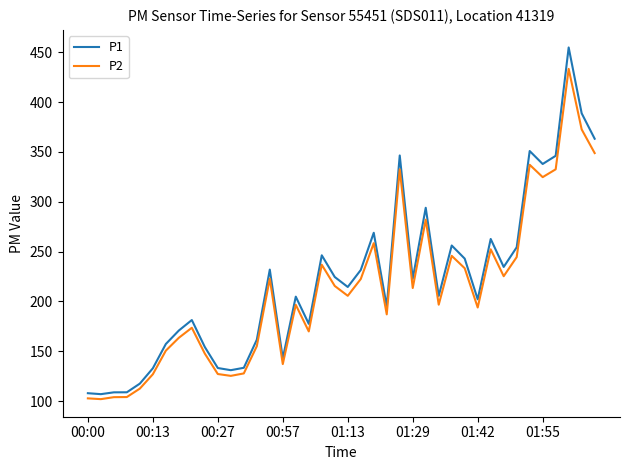

Rank the series by their maximum value, from highest to lowest.

P1, P2